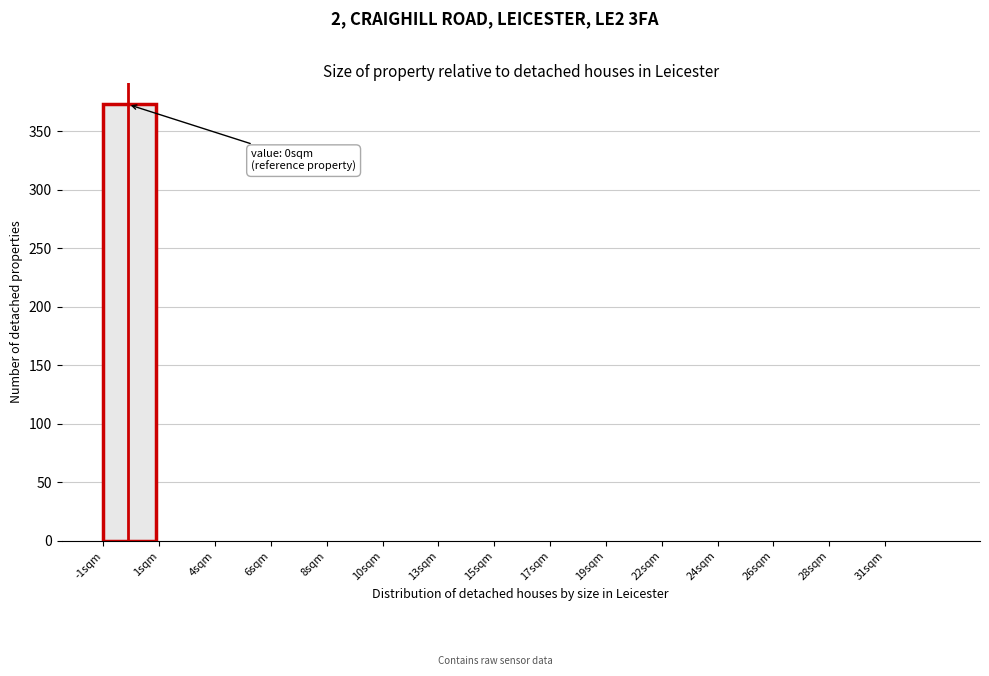

Reading right to left, transcribe all the data shown in this chart.

31sqm=0	28sqm=0	26sqm=0	24sqm=0	22sqm=0	19sqm=0	17sqm=0	15sqm=0	13sqm=0	10sqm=0	8sqm=0	6sqm=0	4sqm=0	1sqm=0	-1sqm=373